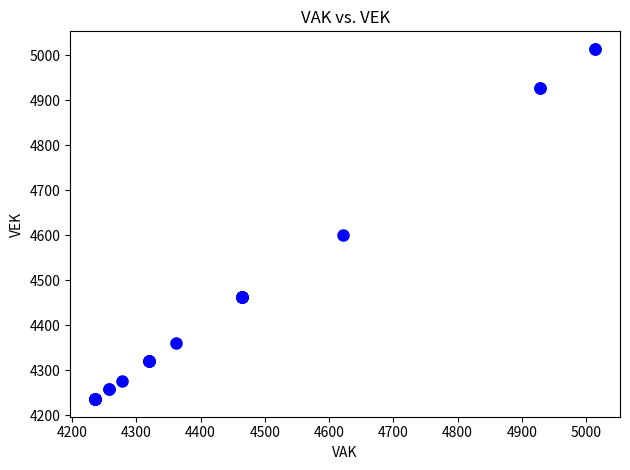

What Y value in the scatter plot is closest to 4625?

4601